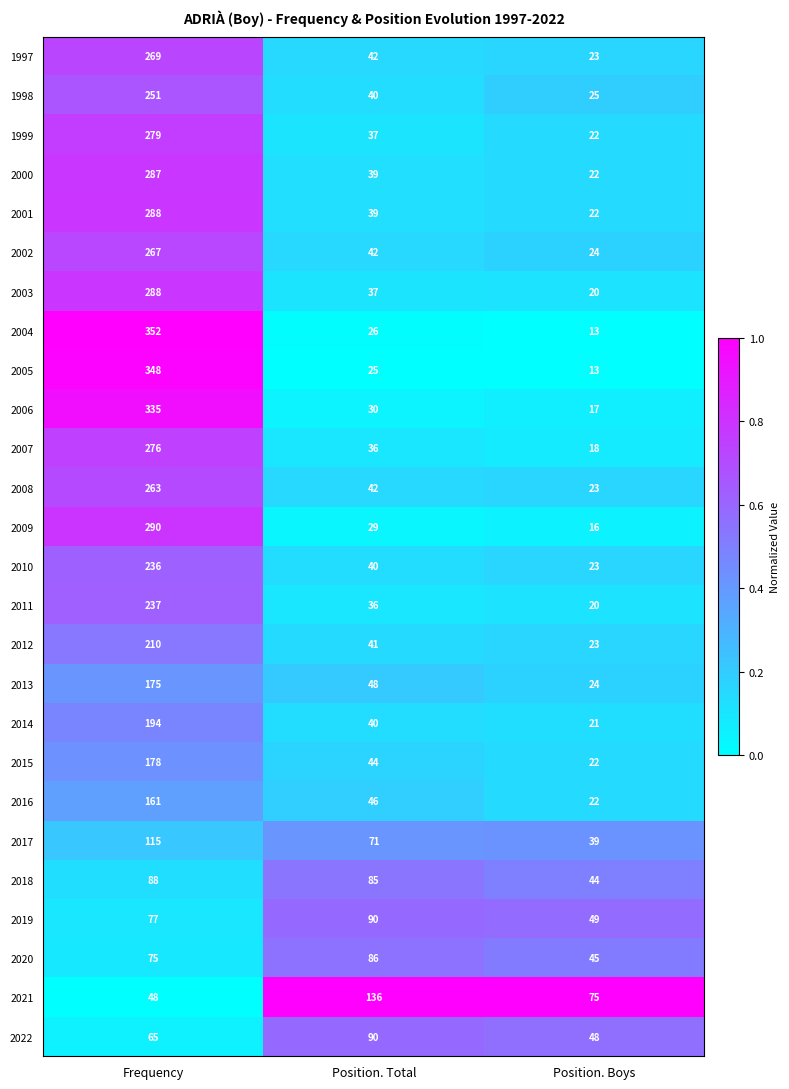

The 2020 series shows 75 at Frequency. True or false?

True